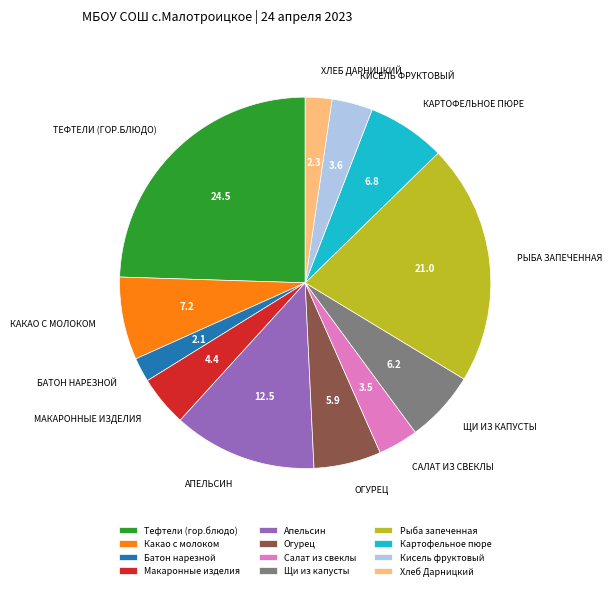

What is the largest slice in the pie chart?

Тефтели (гор.блюдо)